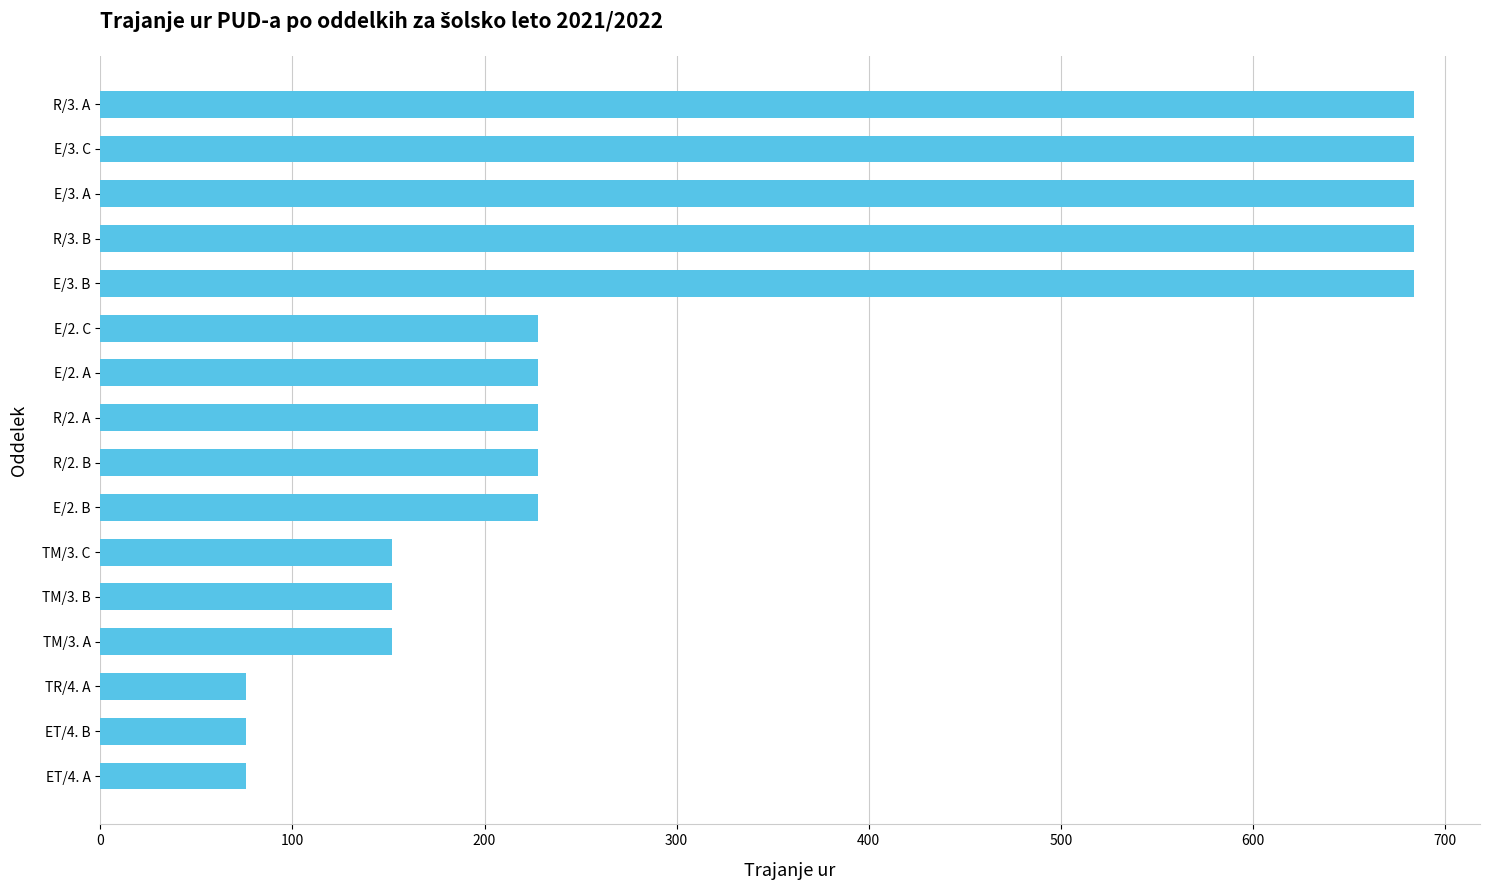

Is it true that the value at E/2. C is 228?

True